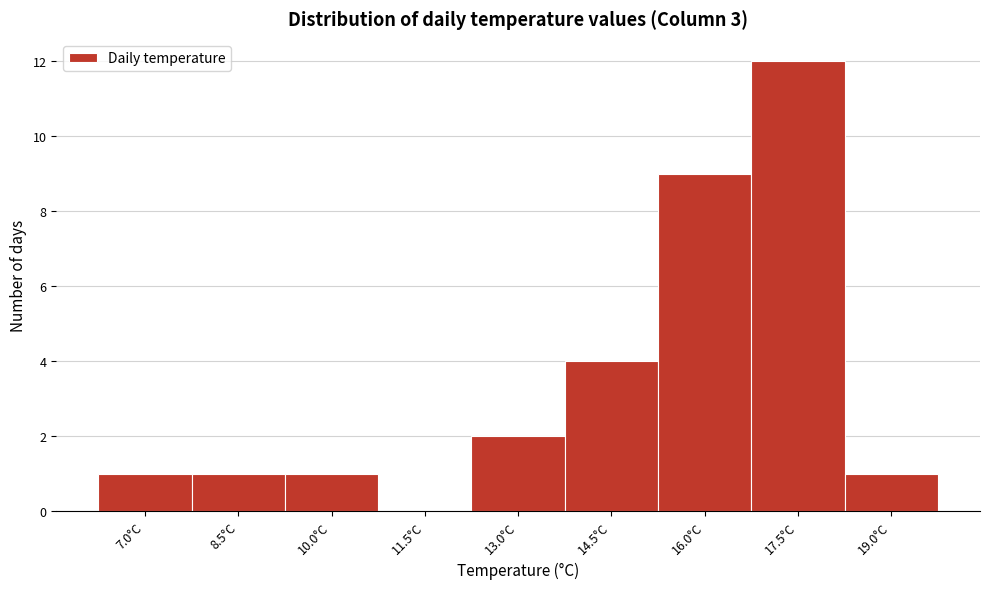

Reading left to right, extract all data points from this chart.

7.0°C=1	8.5°C=1	10.0°C=1	11.5°C=0	13.0°C=2	14.5°C=4	16.0°C=9	17.5°C=12	19.0°C=1